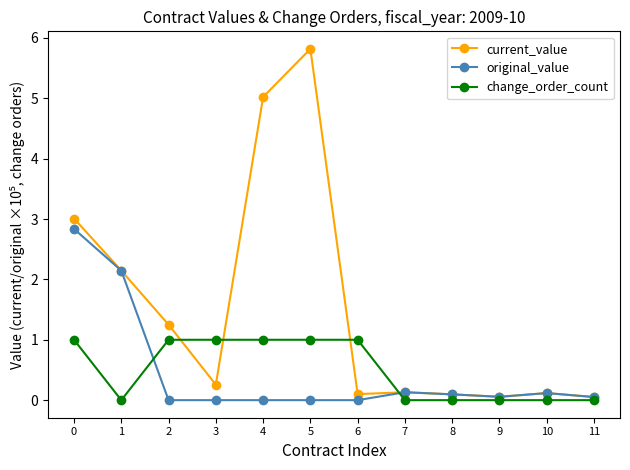

What is the value of the original_value point at the 11th from the left?

0.1